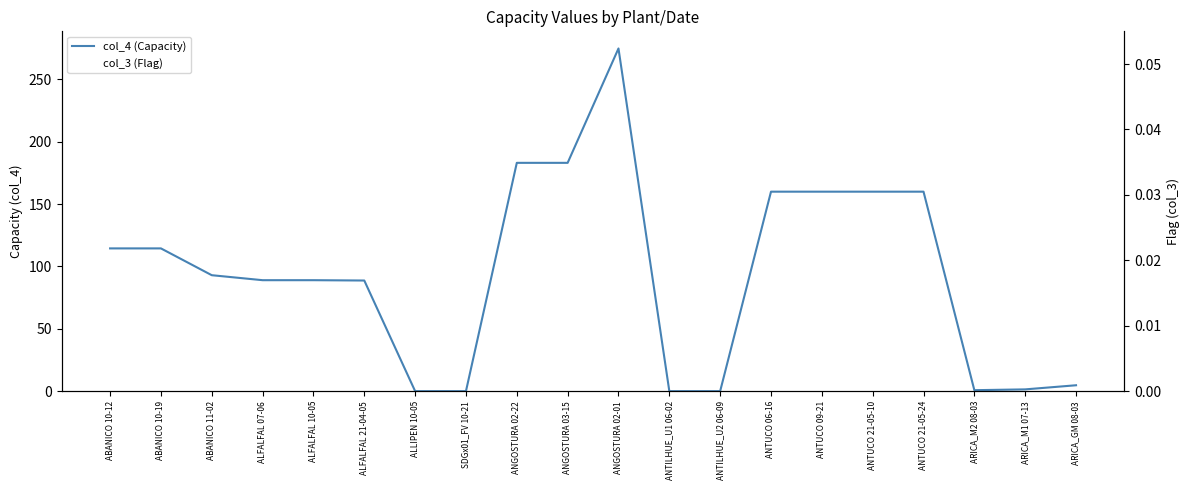

The col_4 (Capacity) series shows -185.3 at ANTILHUE_U1 06-02. True or false?

False